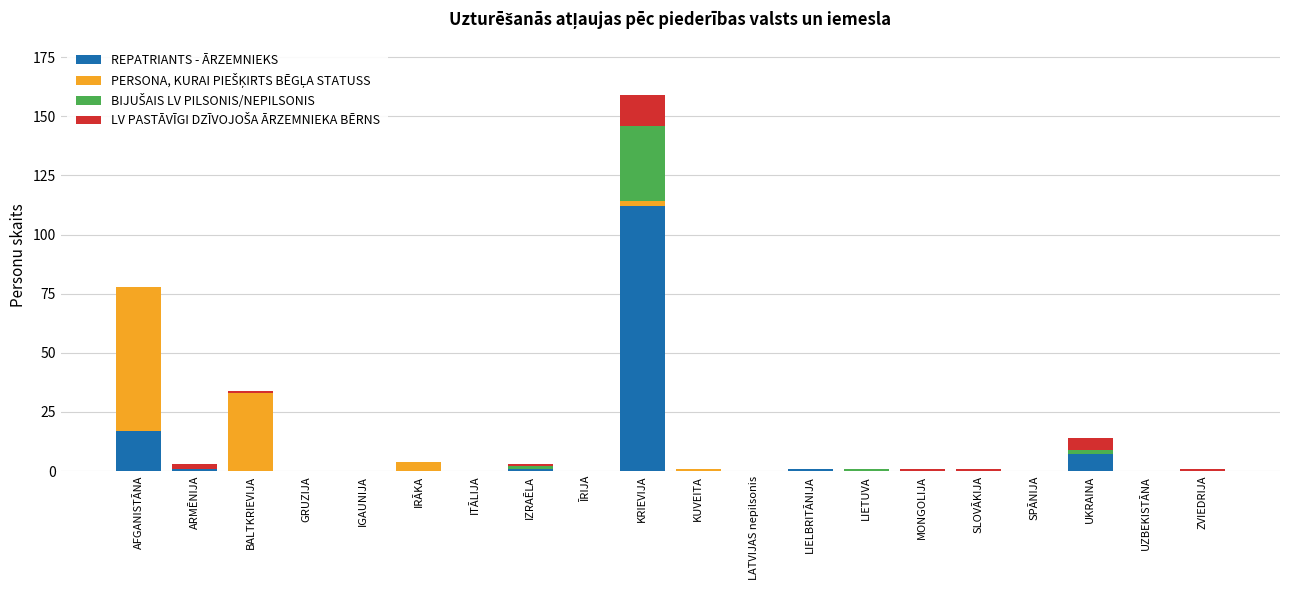

Where is REPATRIANTS - ĀRZEMNIEKS nearest to the value 56?

AFGANISTĀNA